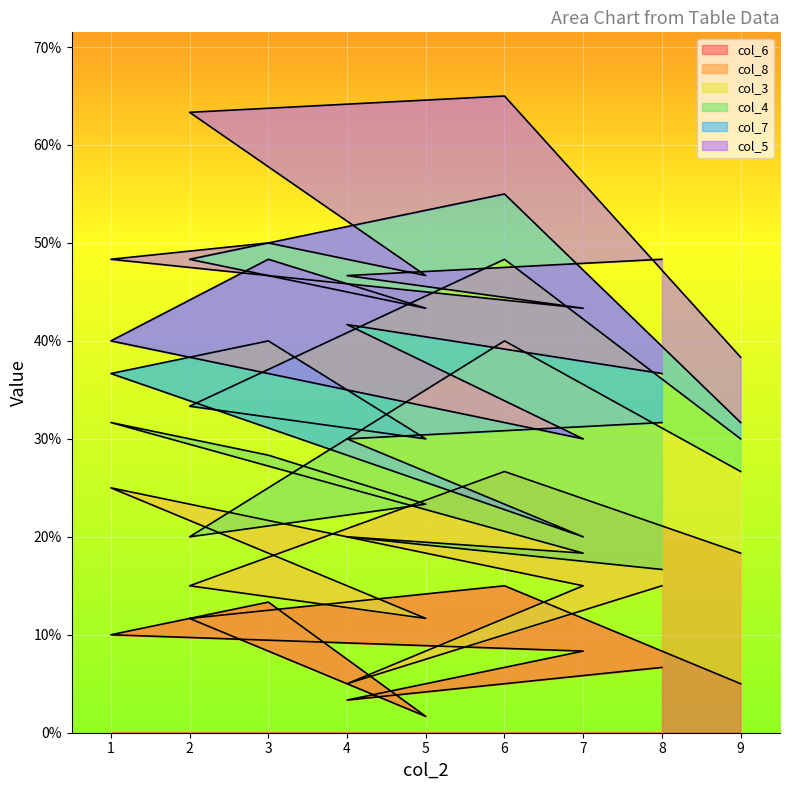

Which series changed the most between 3 and 6?

col_5